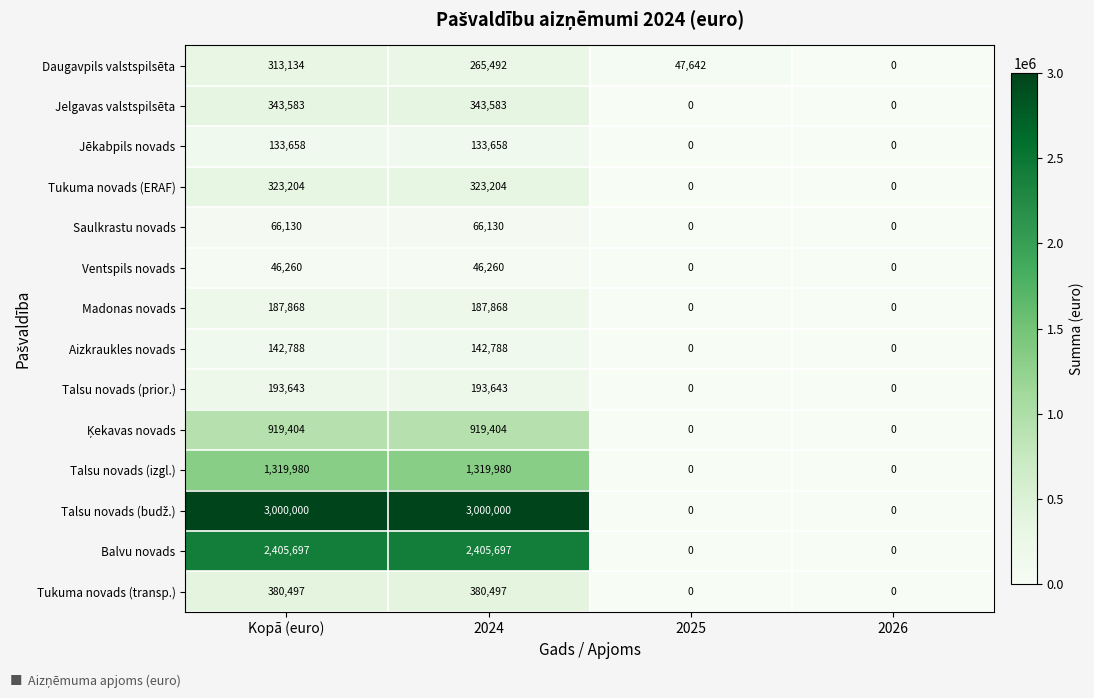

Is the value of Jēkabpils novads at 2026 greater than the value of Tukuma novads (ERAF) at Kopā (euro)?

No